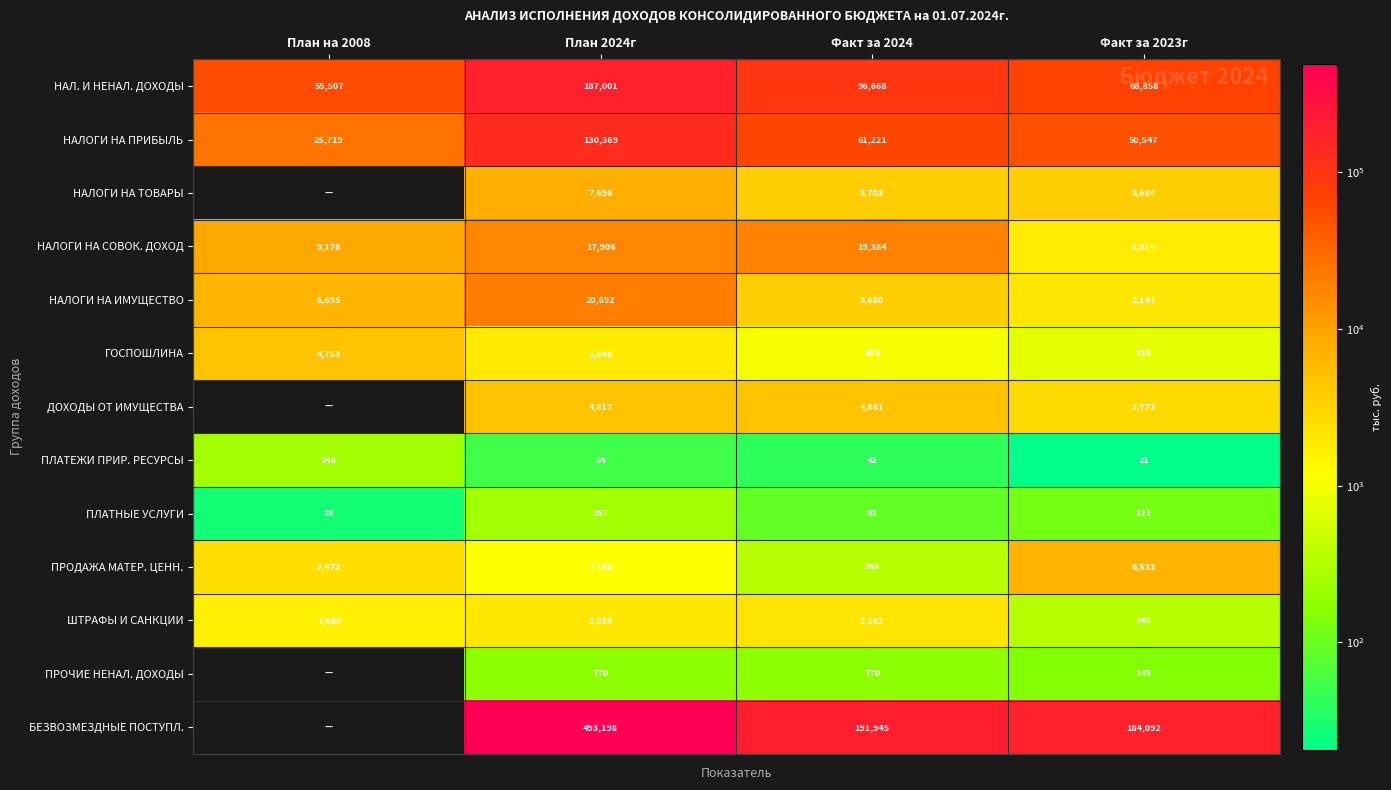

What is the difference between the ПЛАТЕЖИ ПРИР. РЕСУРСЫ values at Факт за 2024 and План на 2008?

206